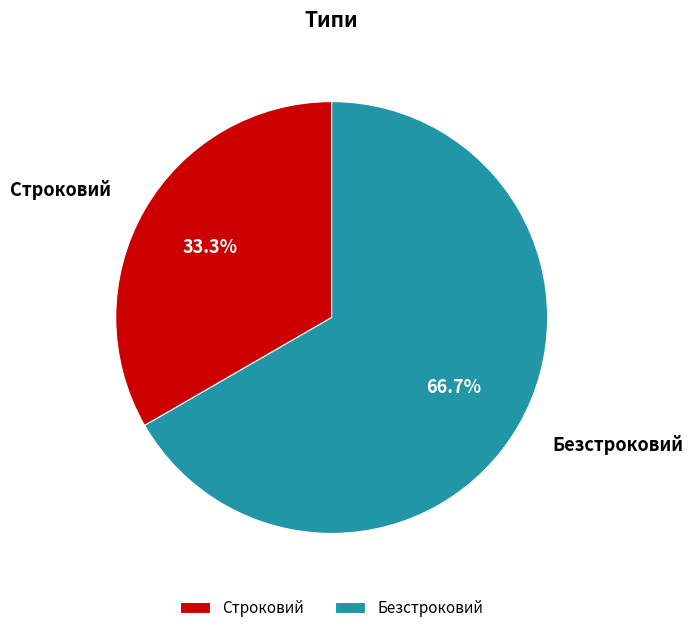

Which slice is the largest?

Безстроковий